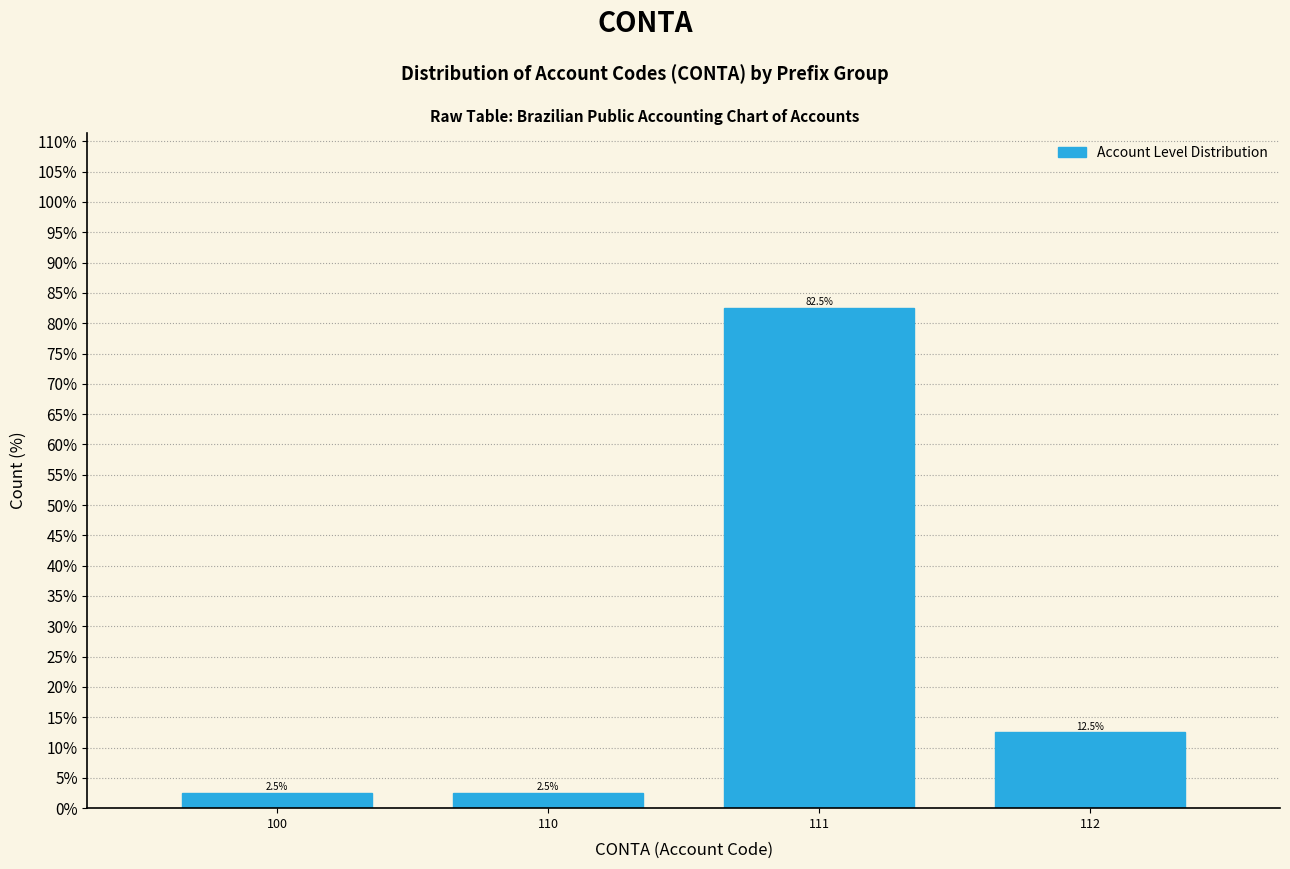

Reading right to left, transcribe all the data shown in this chart.

12.5	82.5	2.5	2.5